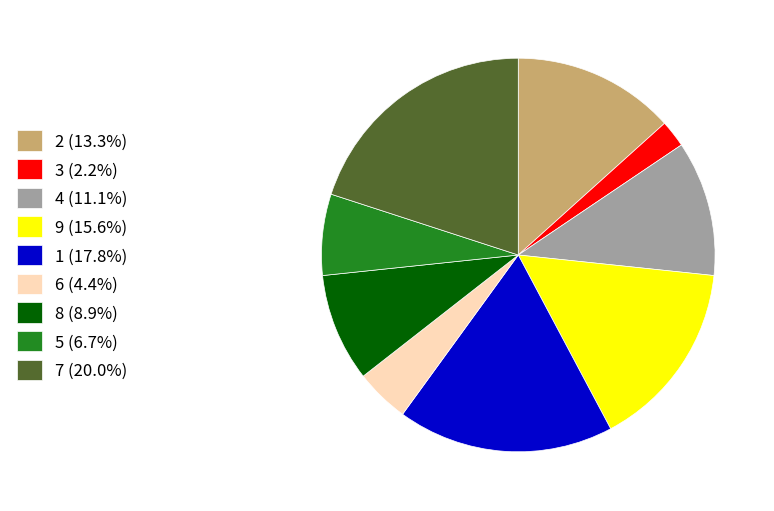

Is 7 (20.0%) the majority of the pie?

No